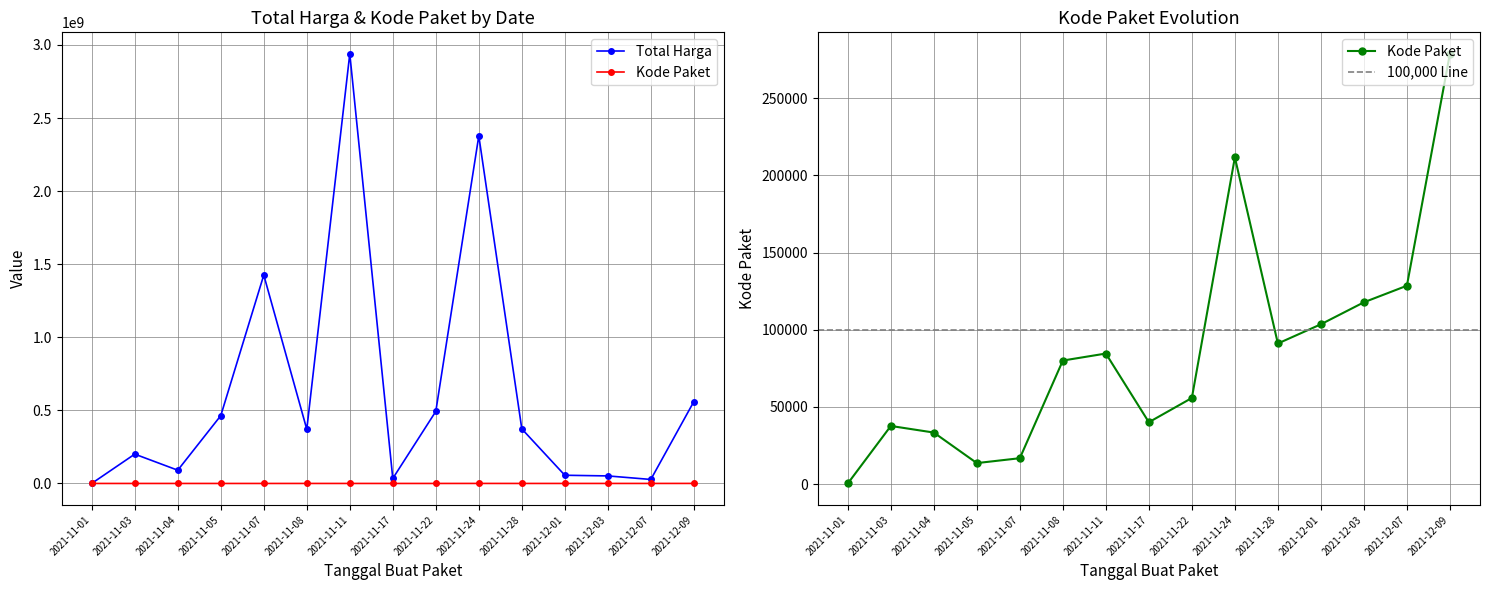

Where does the Kode Paket series first go above 80060?

2021-11-11